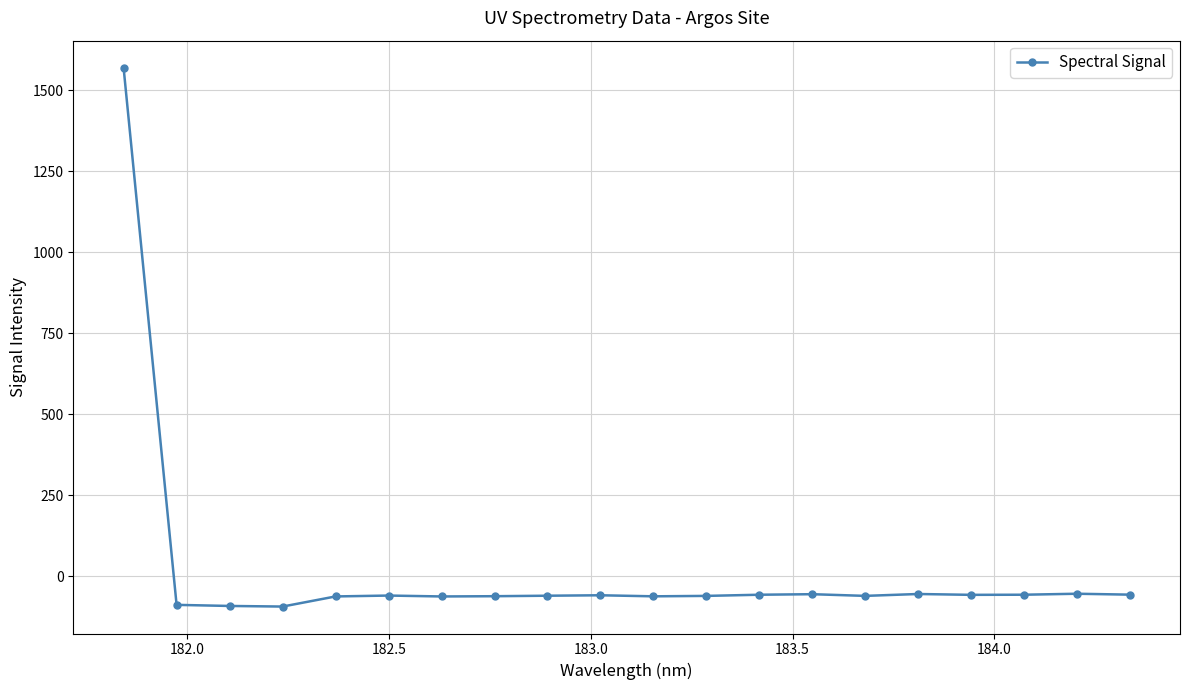

How many negative values are there?

19